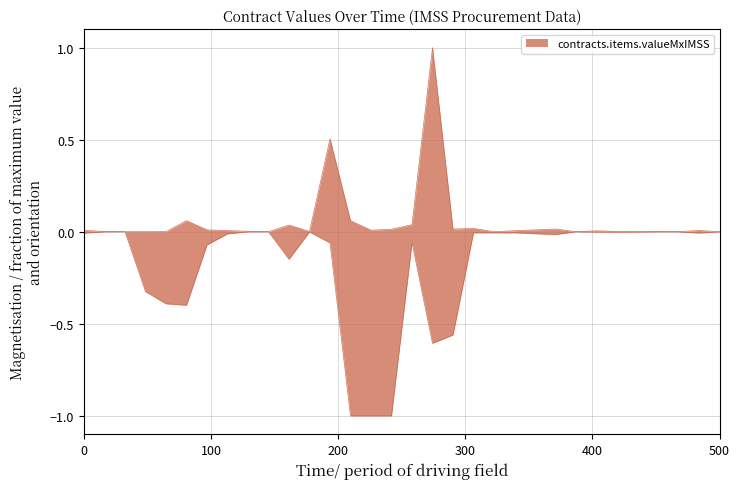

How many lines are shown in the chart?

1